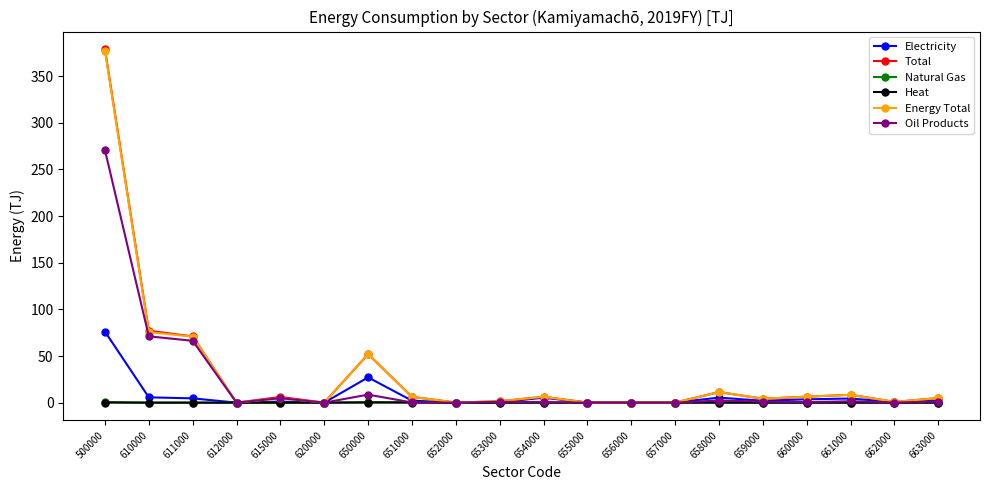

True or false: Energy Total has a value of 234.5 at 612000.

False